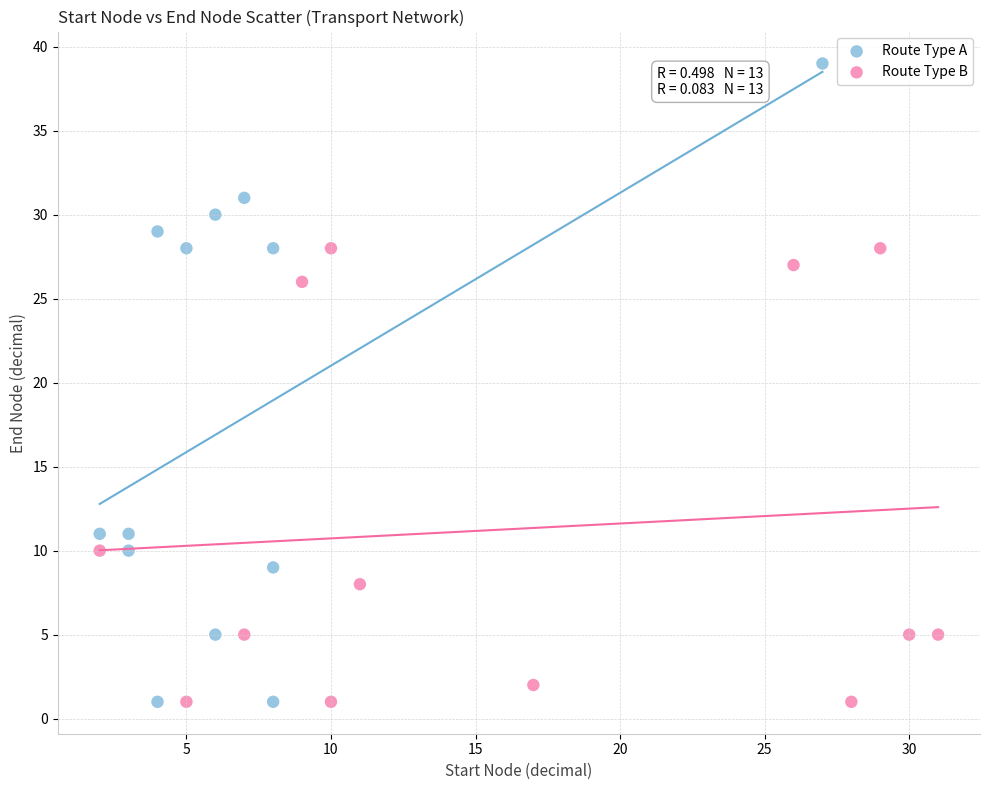

Which series has the widest spread of Y values?

Route Type A